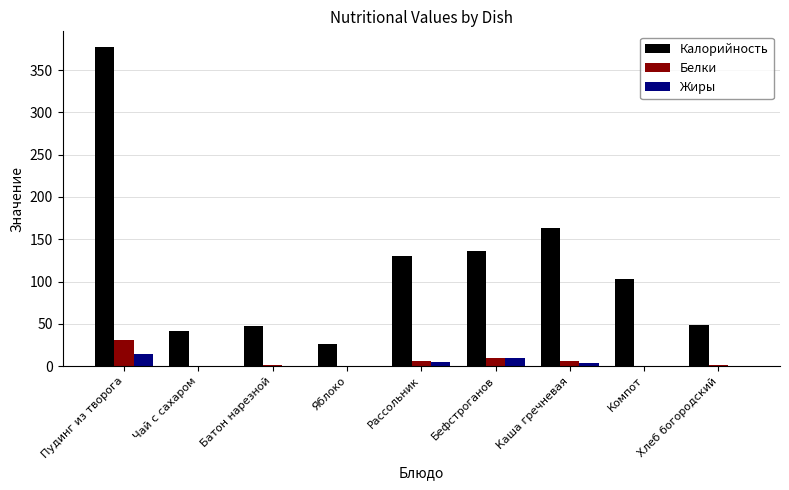

At which label is Калорийность closest to 201?

Каша гречневая